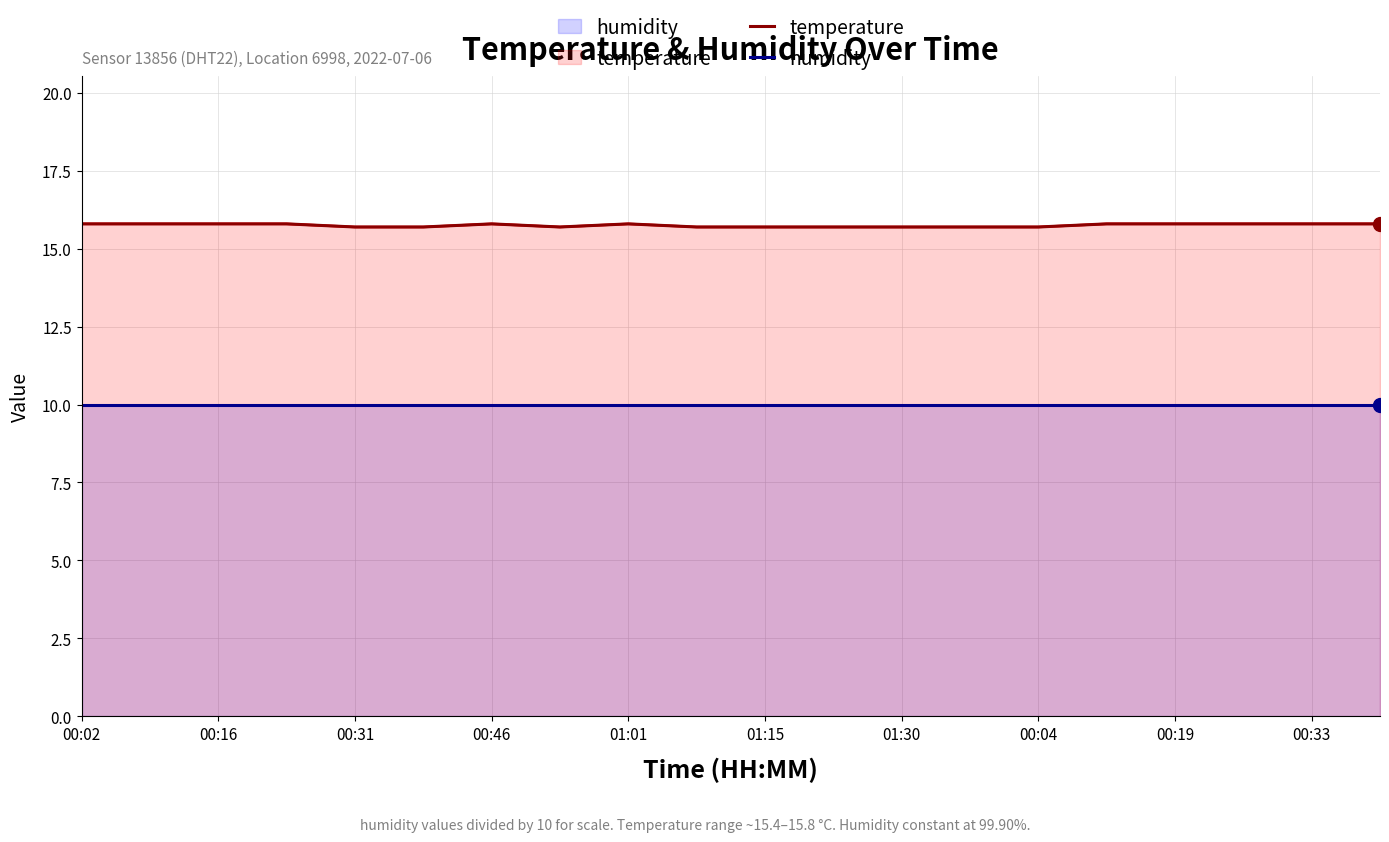

List the series in order of their peak value, lowest first.

humidity, temperature